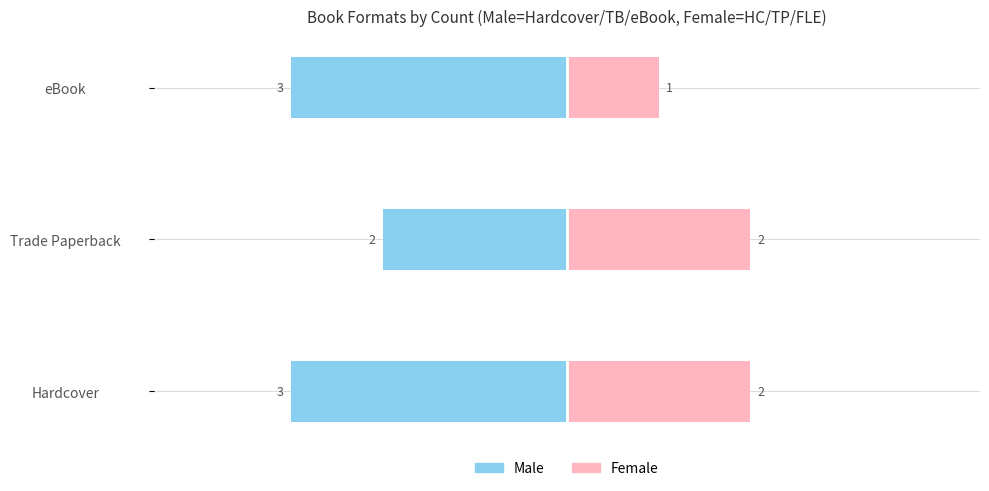

Are the bars horizontal?

Yes